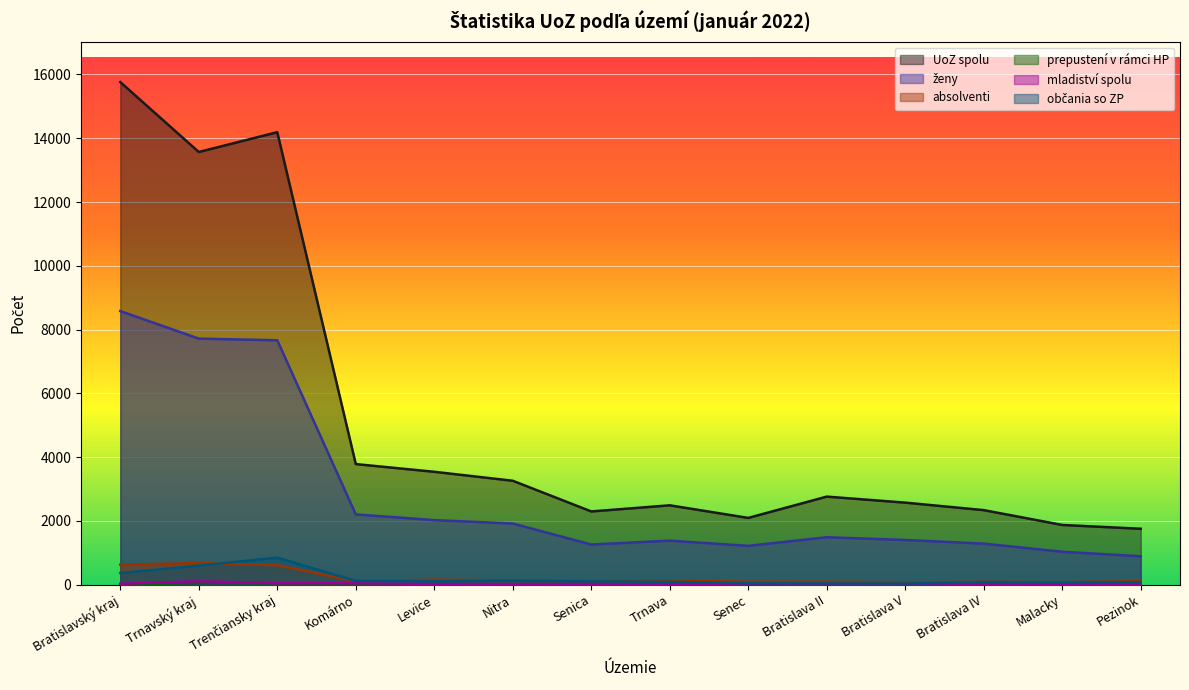

Where is the first local maximum for absolventi?

Trnavský kraj